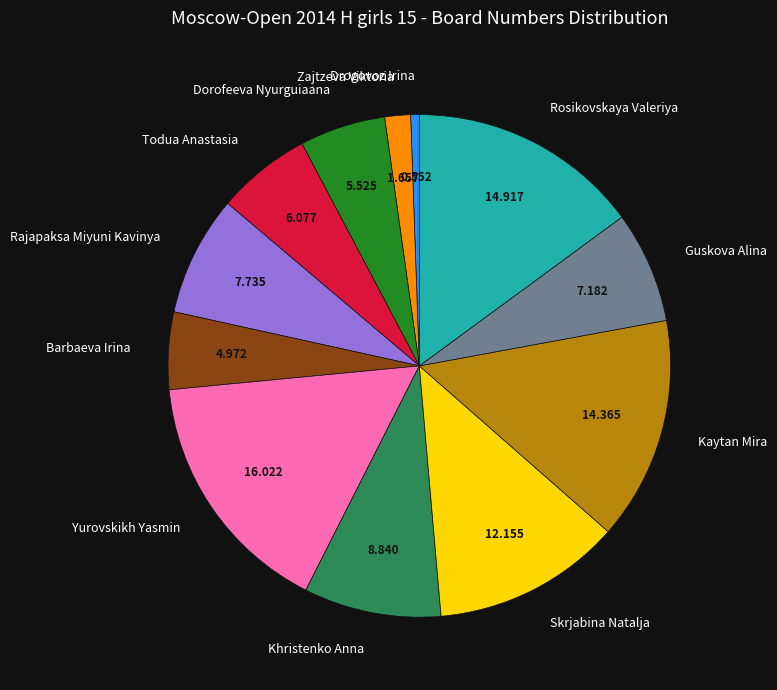

Is the sum of Barbaeva Irina and Todua Anastasia greater than half?

No